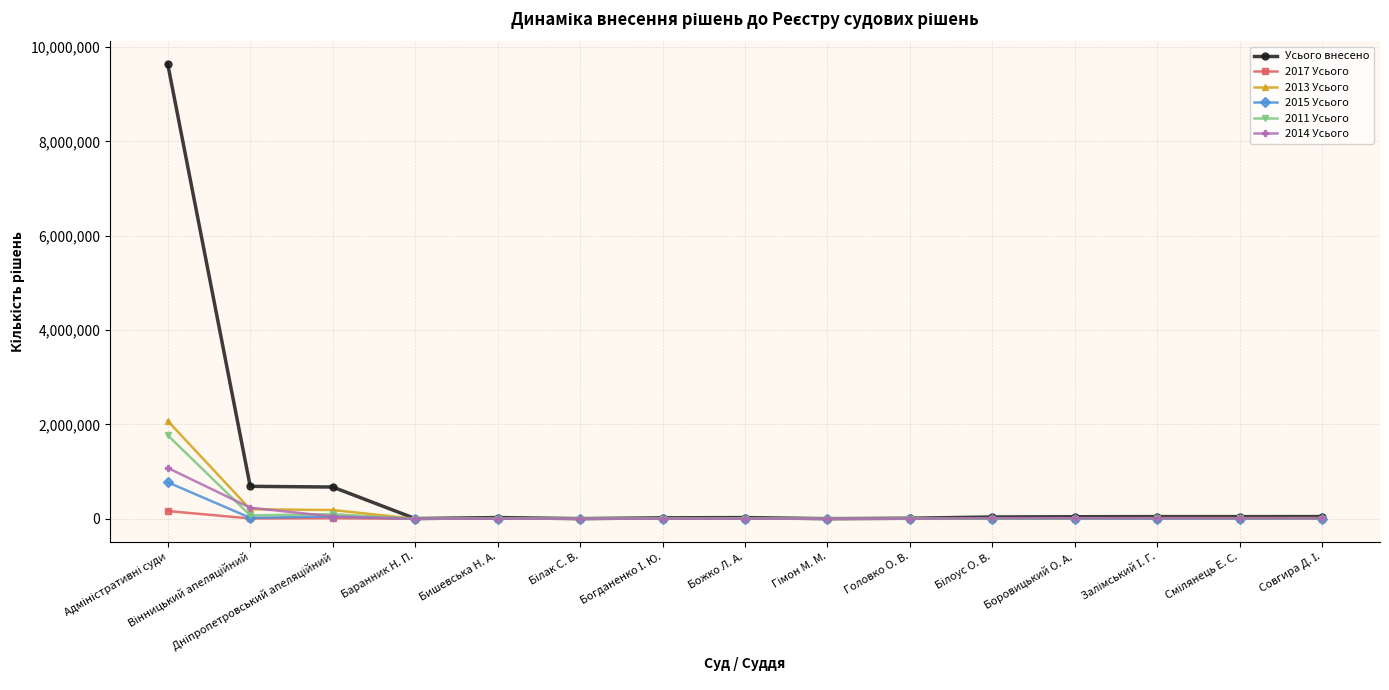

True or false: 2014 Усього has more than 1 points higher than both neighbors.

True